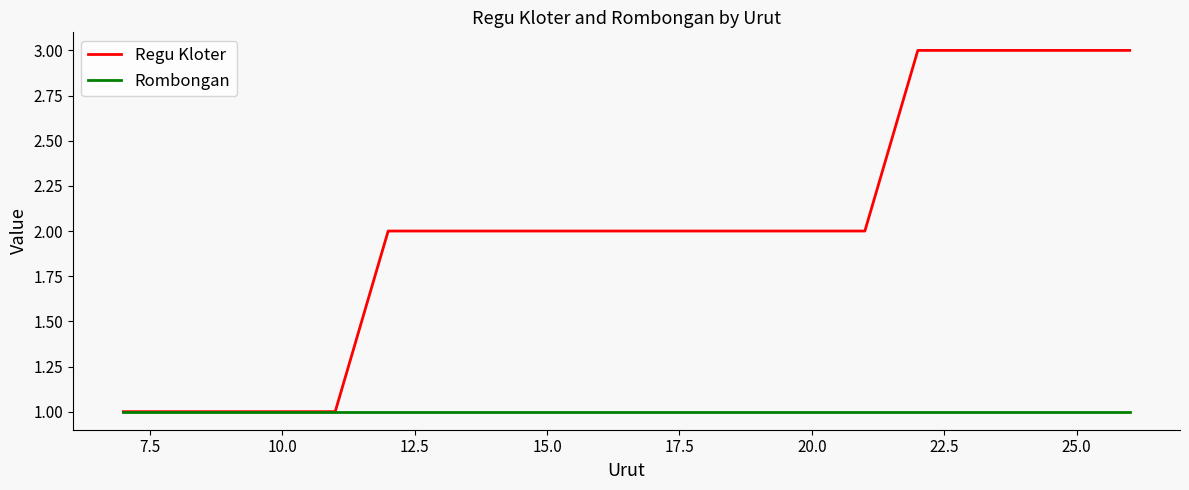

List the series in order of their overall mean, highest first.

Regu Kloter, Rombongan